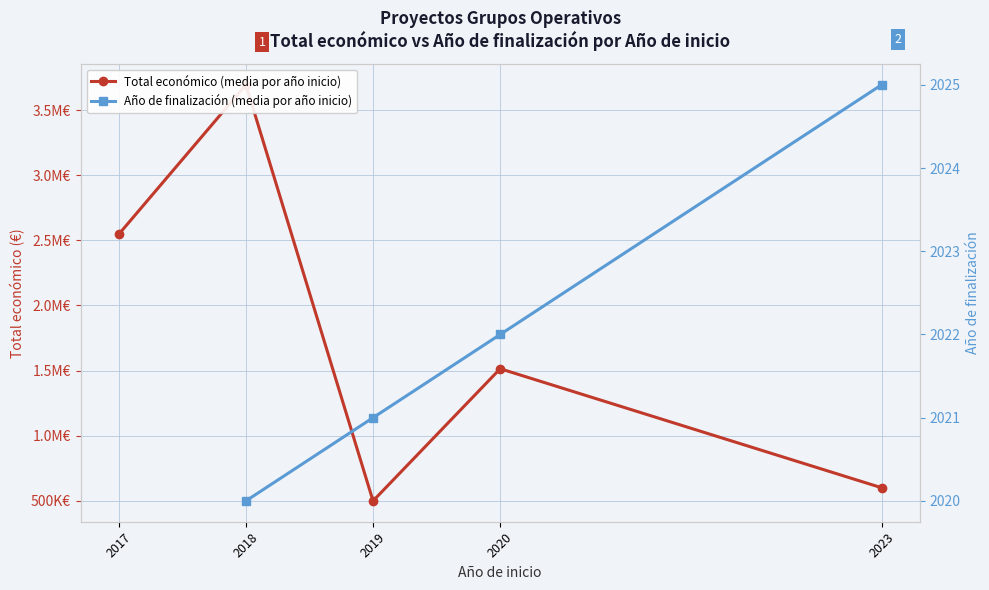

True or false: Año de finalización (media por año inicio) has a value of 2025.0 at 2023.

True